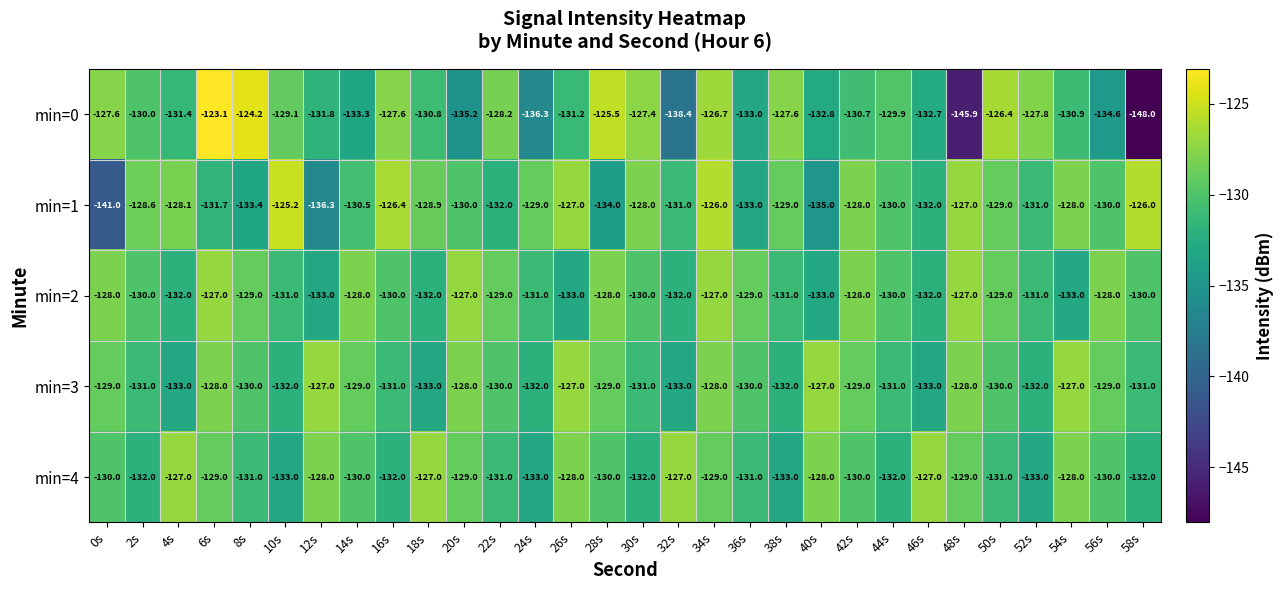

At which label does min=1 first exceed -129?

2s